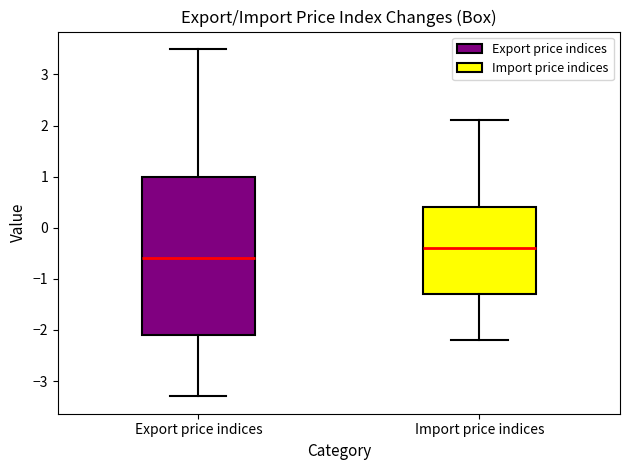

Comparing the boxes themselves (not the whiskers), which one is the tallest?

Export price indices